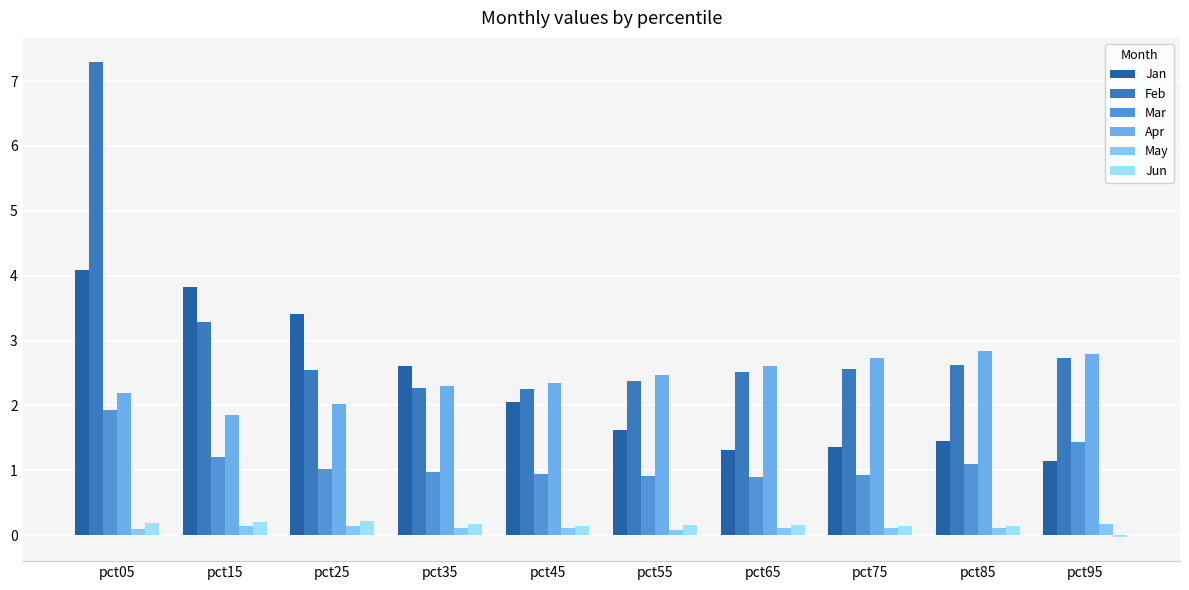

True or false: Feb has a value of 2.3 at pct45.

True